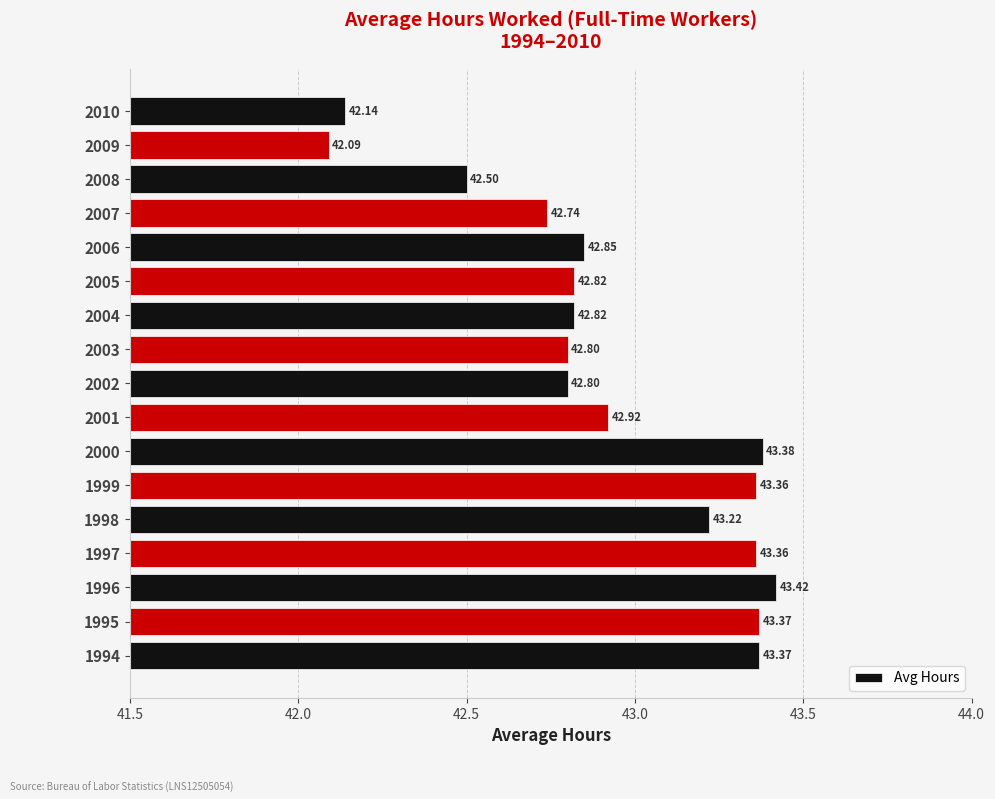

What is the change in value from 1998 to 2002?

-0.4